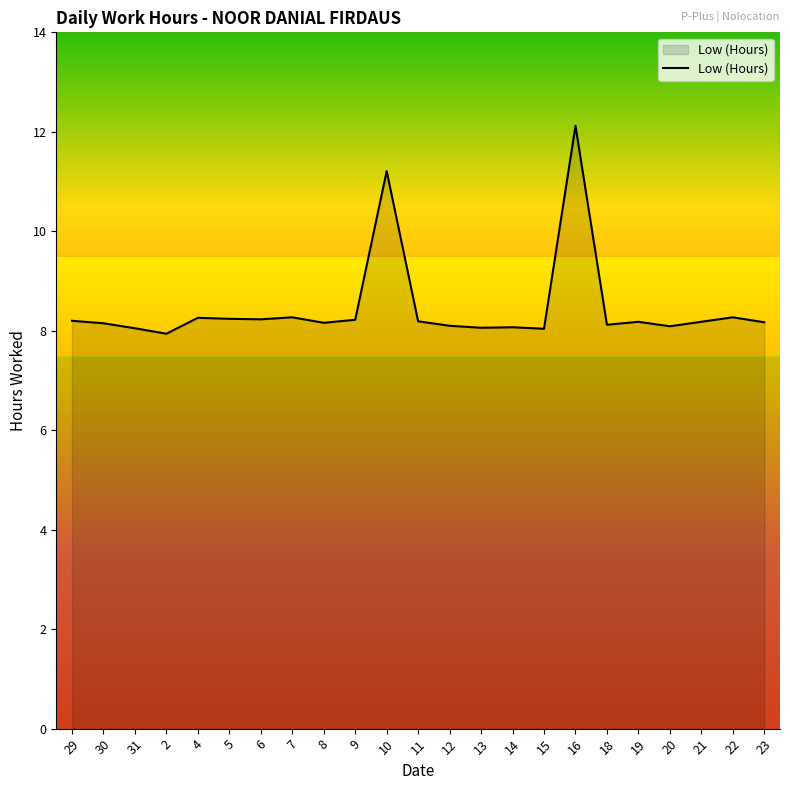

What is the change in value from 30 to 22?

+0.1